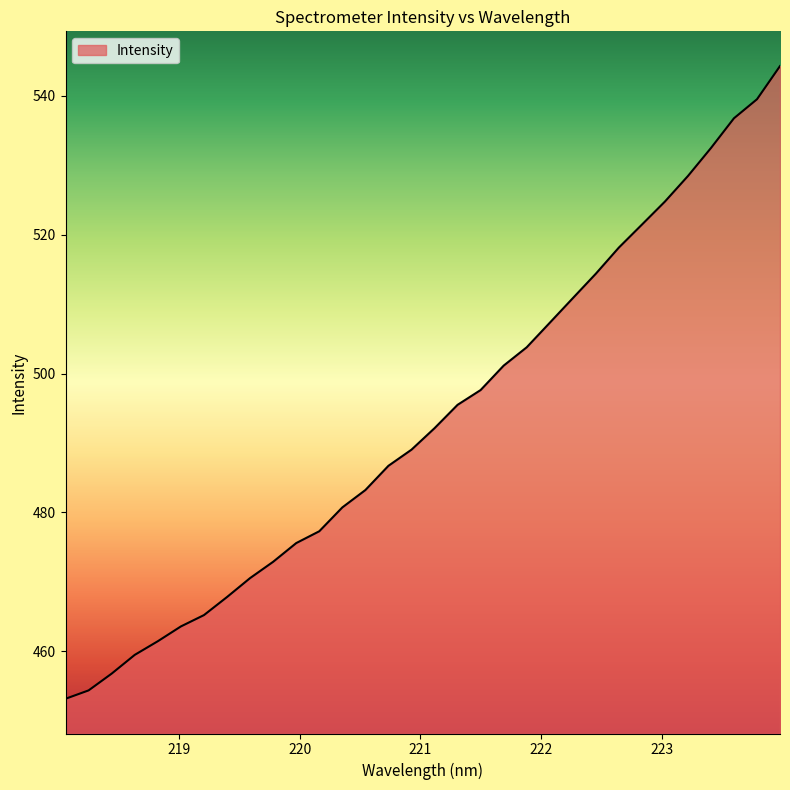

What is the minimum value shown in the chart?

453.2